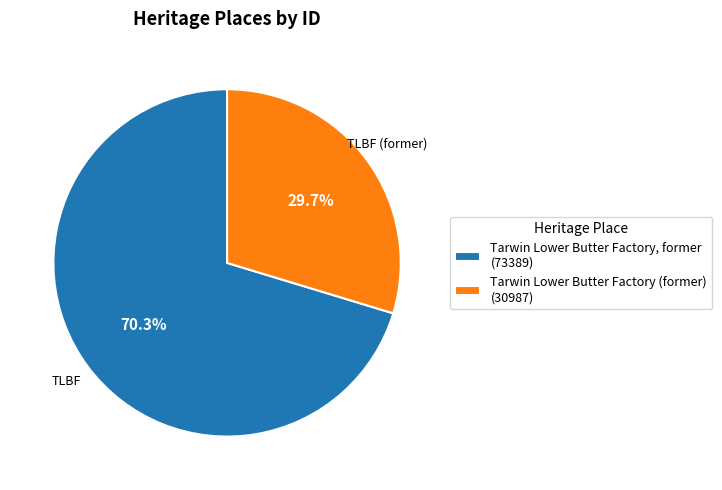

What is the ratio of the value at Tarwin Lower Butter Factory, former to the value at Tarwin Lower Butter Factory (former)?

2.4